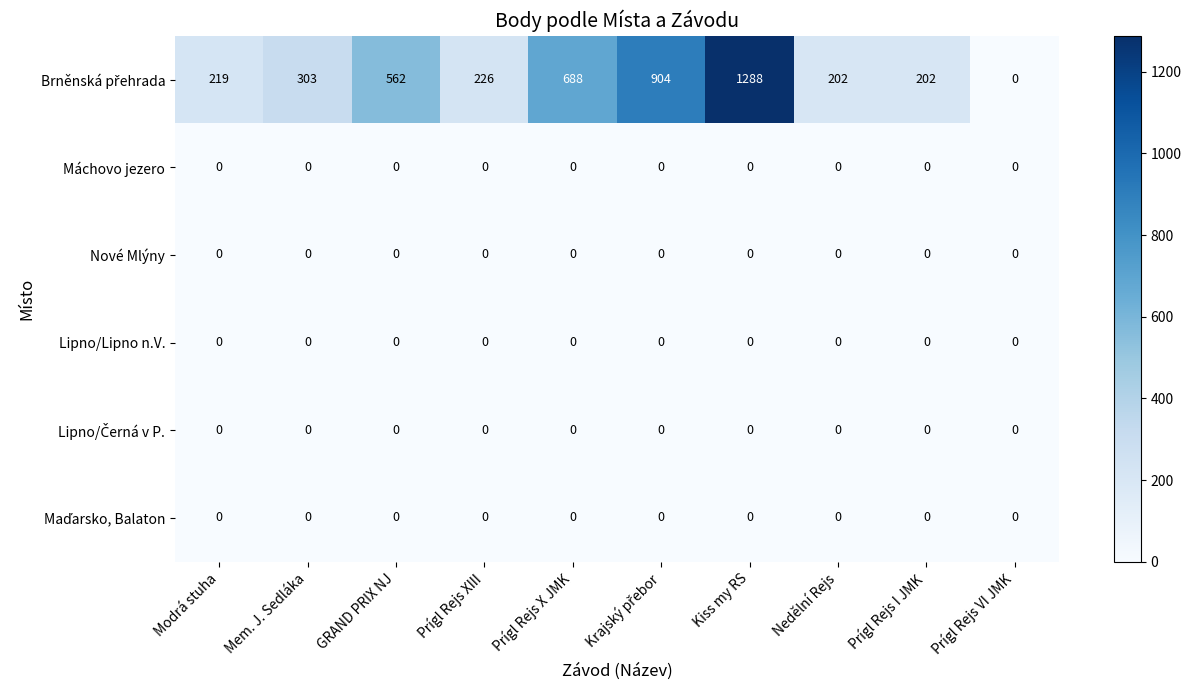

At which category is the sum across all series the highest?

Kiss my RS